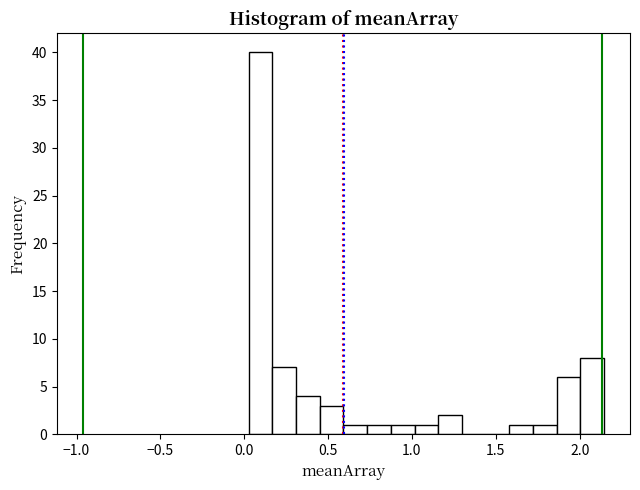

Around what value on the x-axis is the tallest bar? Give the approximate position of its centre, as read against the axis.

0.10